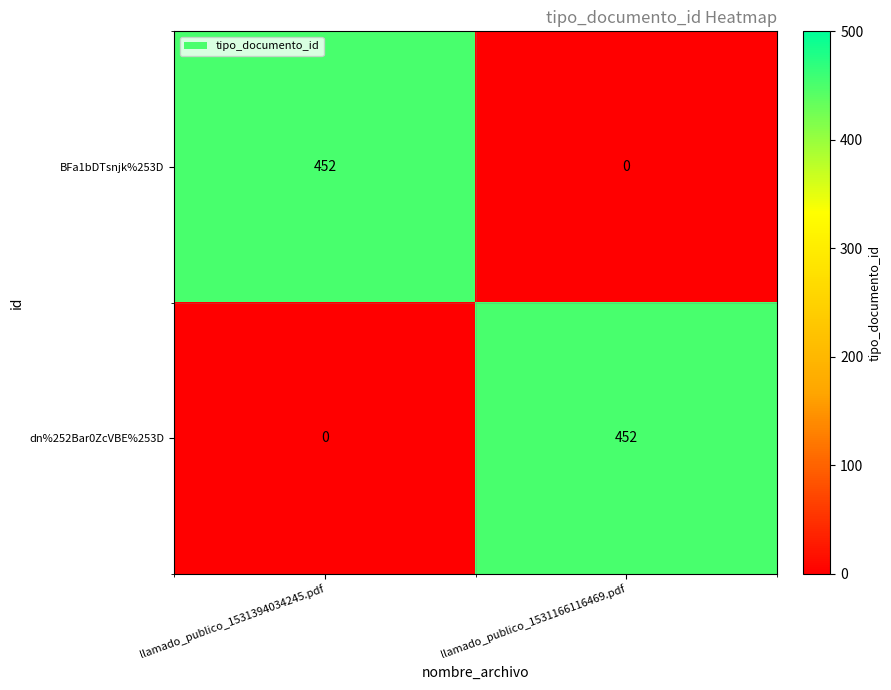

Is the value of dn%252Bar0ZcVBE%253D at llamado_publico_1531166116469.pdf greater than the value of BFa1bDTsnjk%253D at llamado_publico_1531166116469.pdf?

Yes